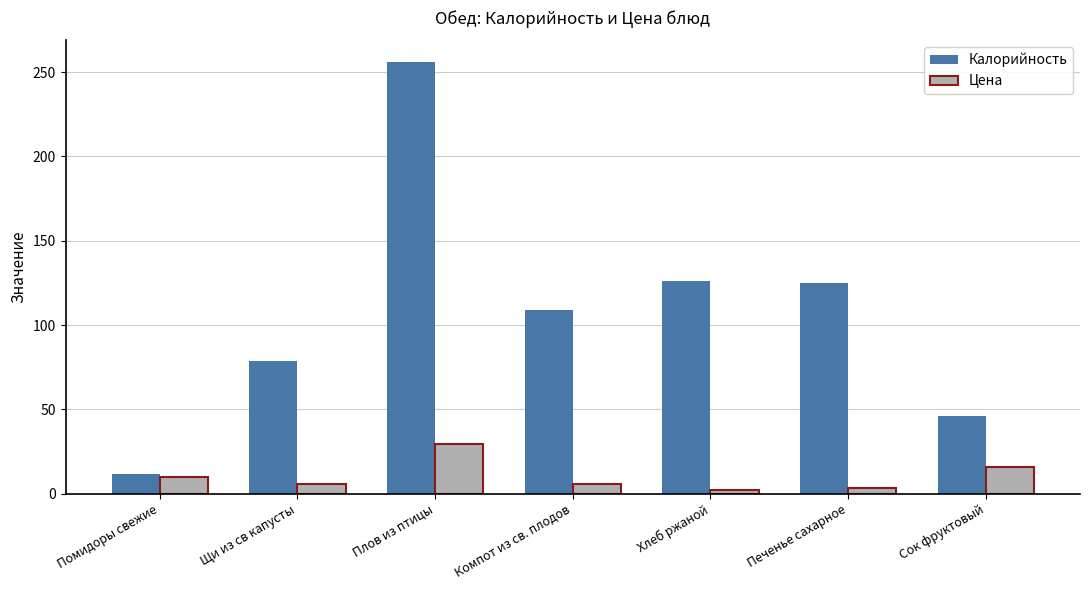

List the series in order of their overall mean, lowest first.

Цена, Калорийность